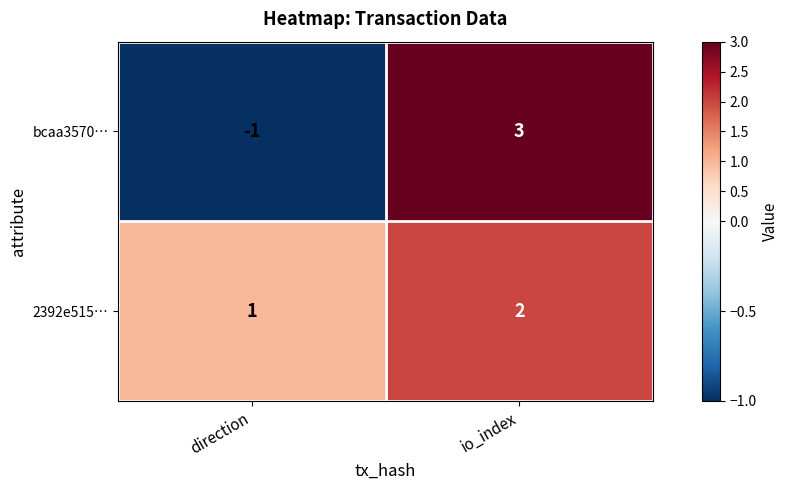

Between direction and io_index, which series saw the biggest shift?

bcaa3570…